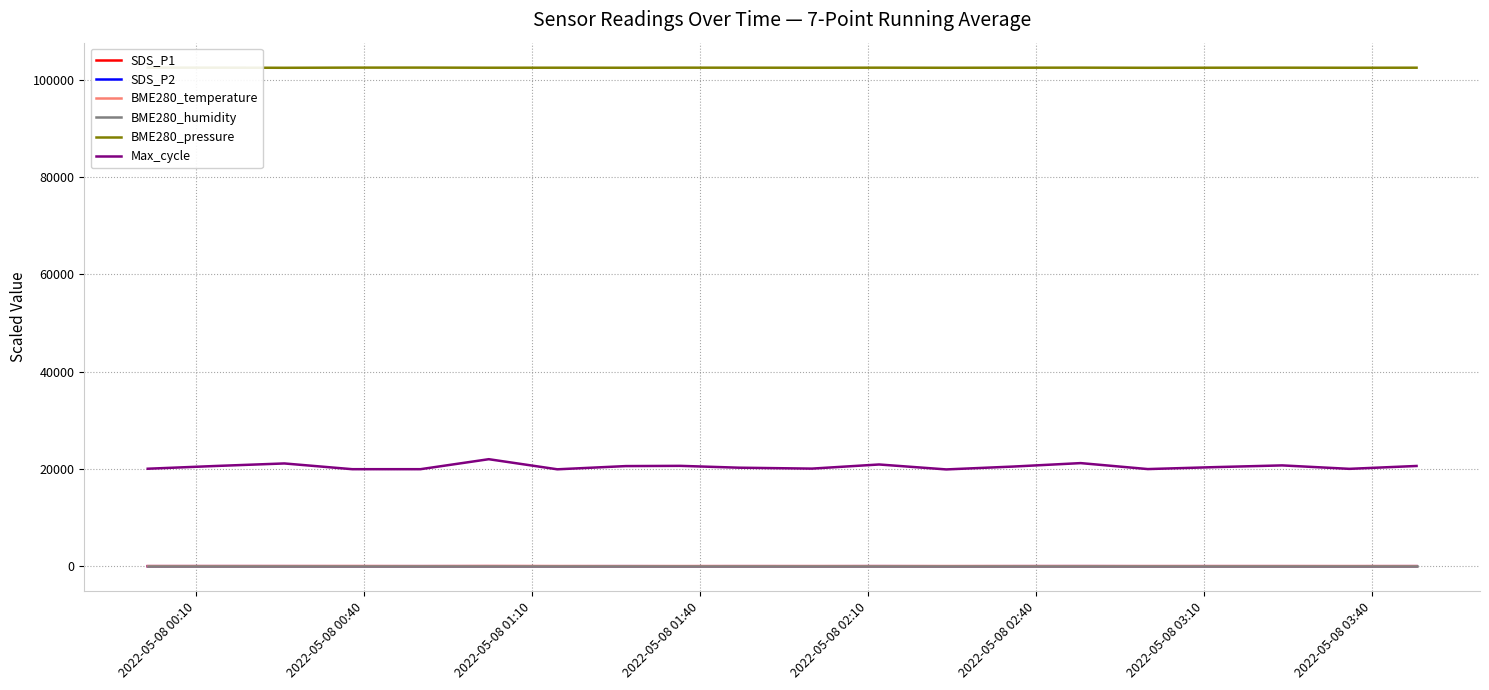

Which series has the largest total across all categories?

BME280_pressure